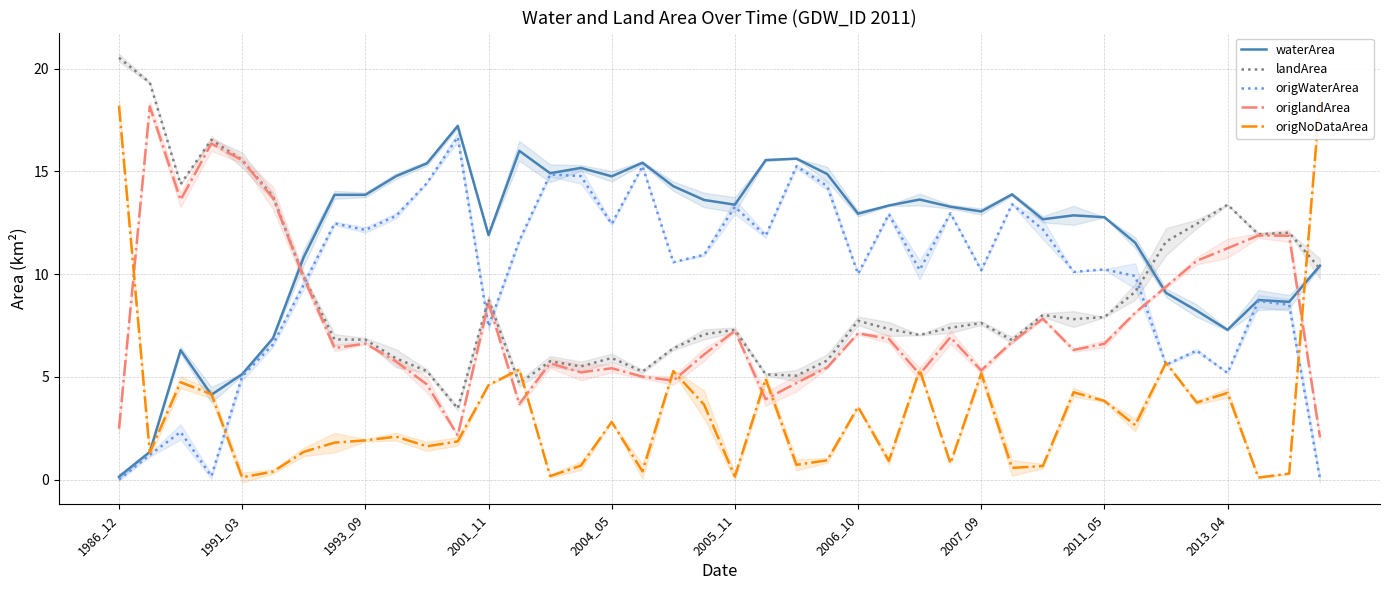

What is the minimum value for landArea?

3.5